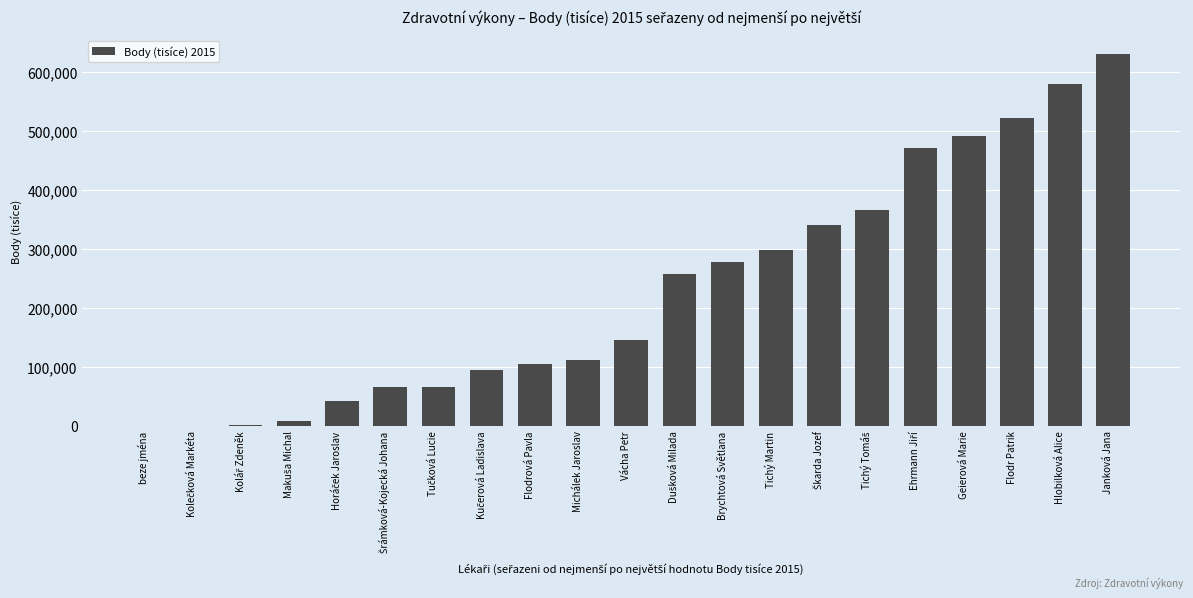

True or false: the data shows 105101 at Flodrová Pavla.

True